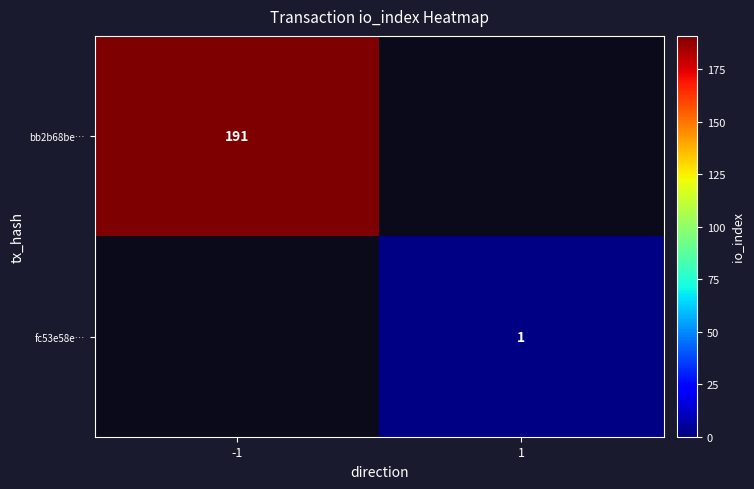

What is the greatest value displayed?

191.0